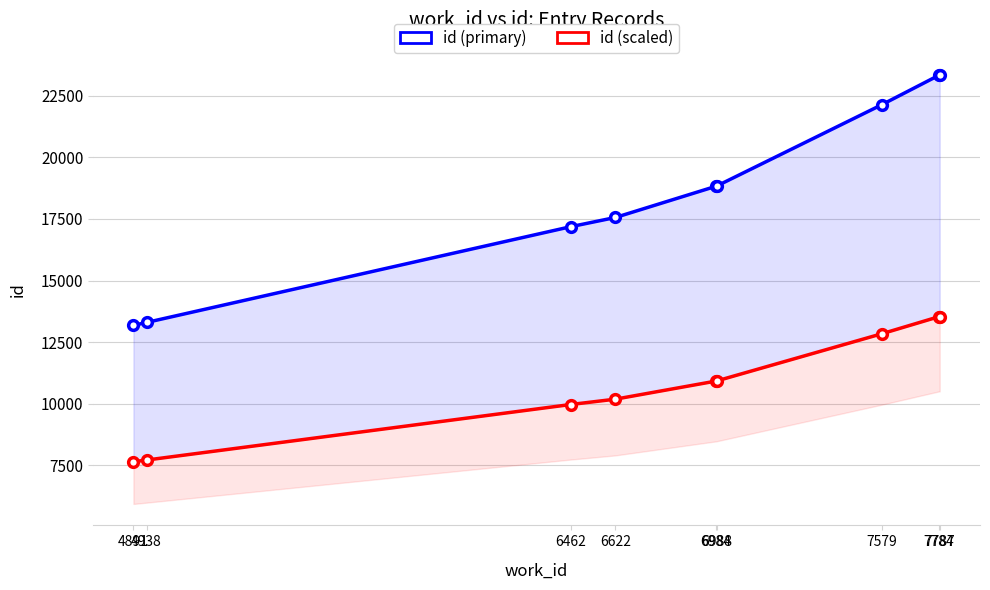

What is the minimum value for id (primary)?

13180.0